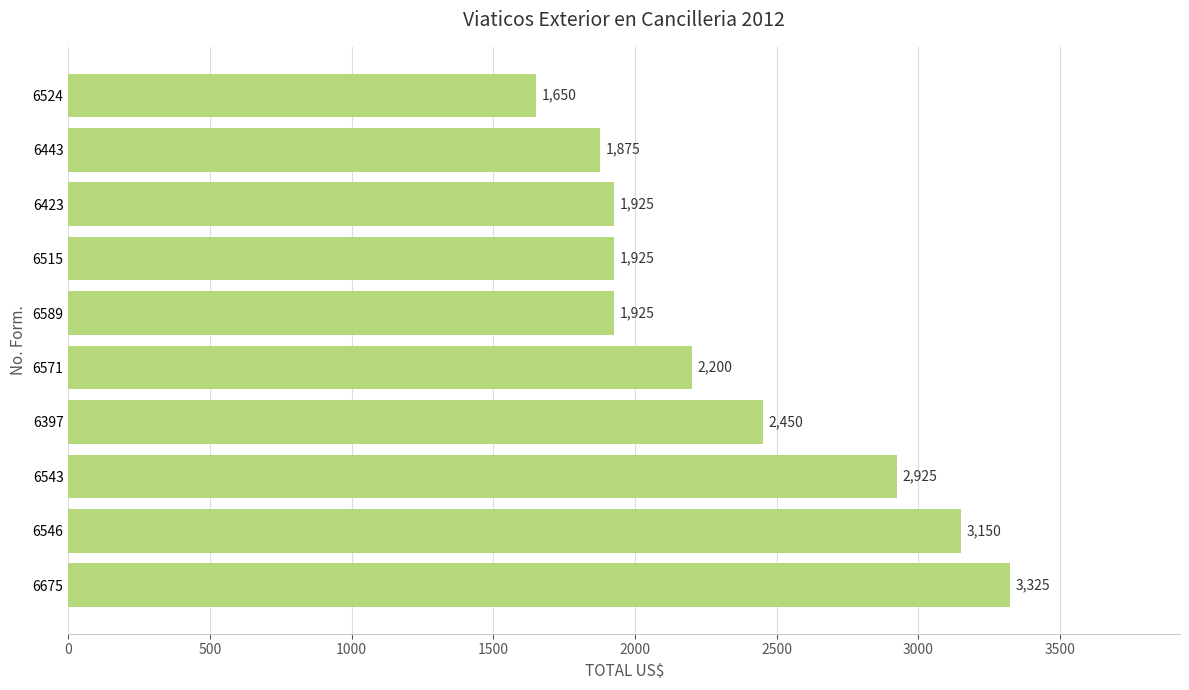

Are the bars grouped side by side (vs. stacked)?

No